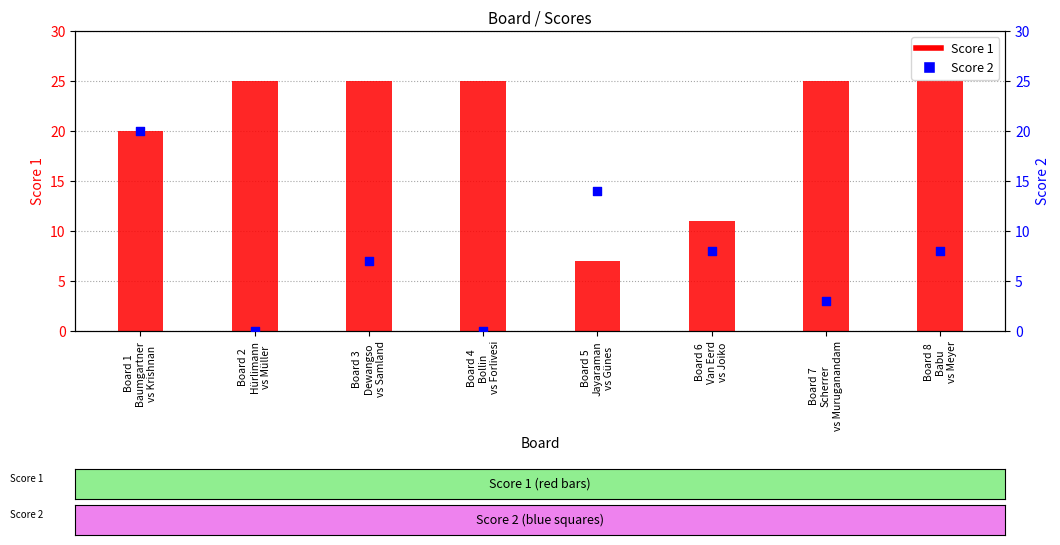

Is the value of Score 1 at Board 8
Babu
vs Meyer greater than the value of Score 2 at Board 4
Bollin
vs Forlivesi?

Yes